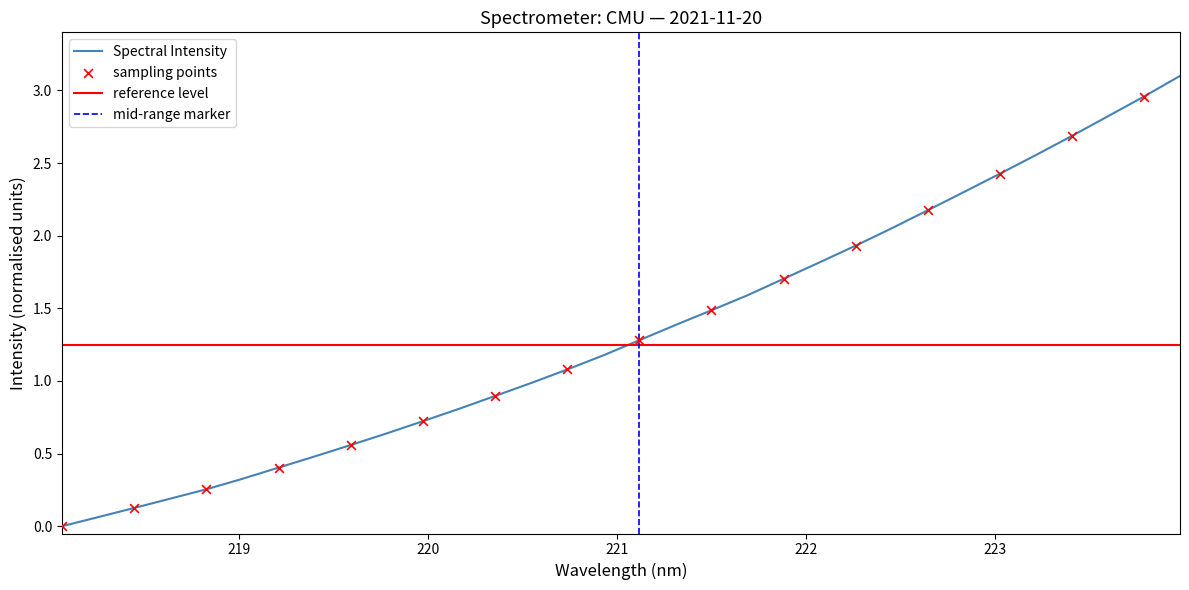

What is the change in value from 221.4993 to 223.2172?

+1.1